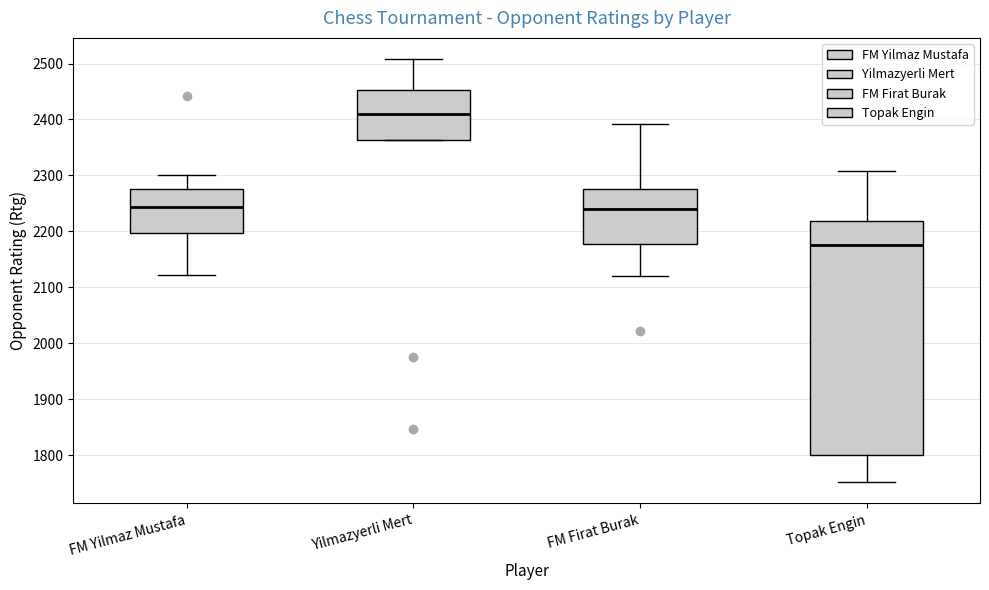

Which box has the highest median line?

Yilmazyerli Mert